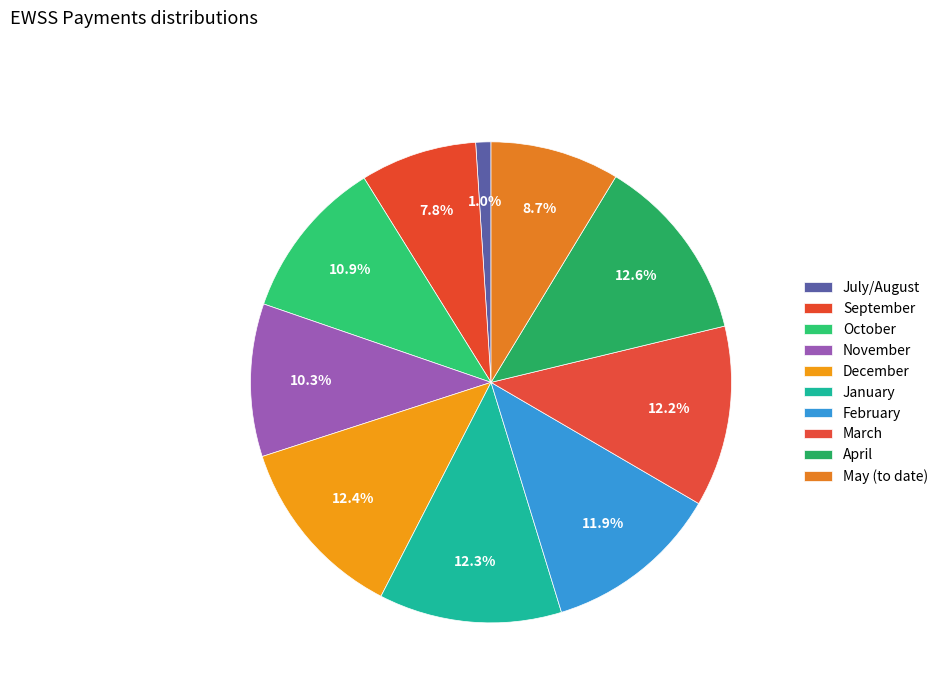

Is it true that March is 12% of the pie?

True